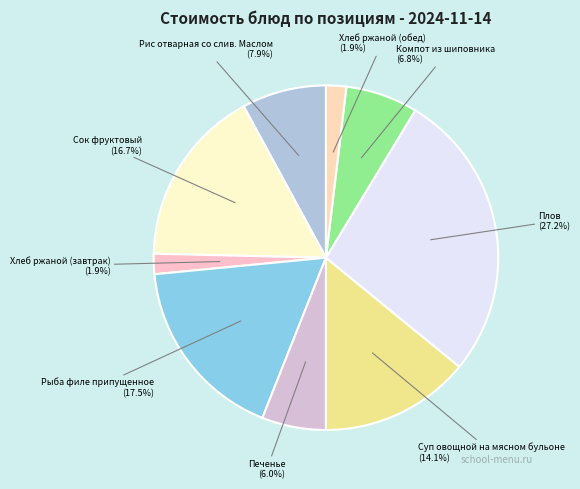

To the nearest percent, what portion does Компот из шиповника represent?

7%